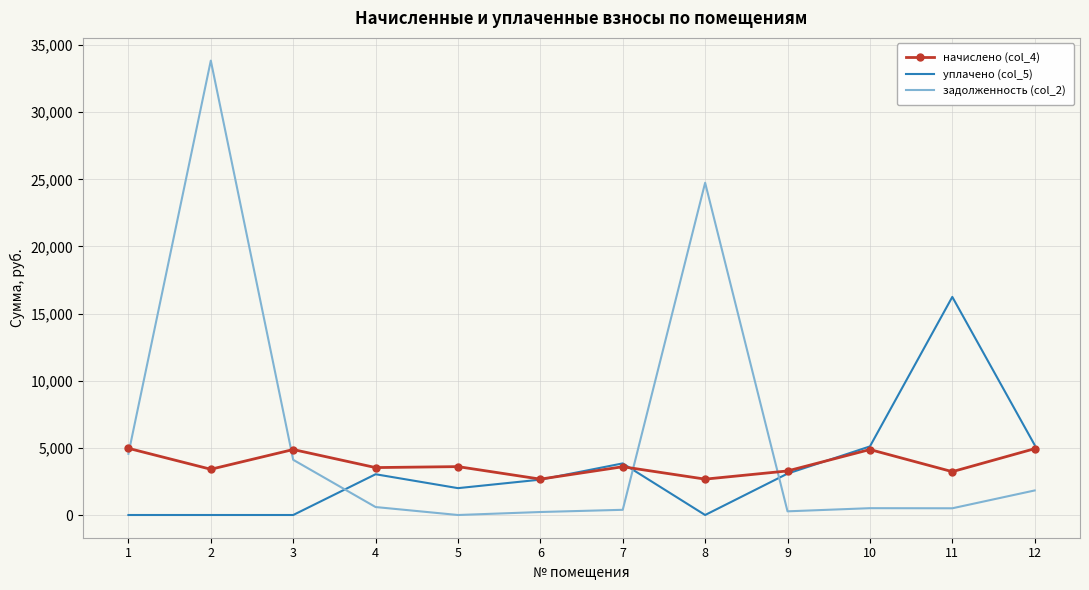

Rank the series by their maximum value, from highest to lowest.

задолженность (col_2), уплачено (col_5), начислено (col_4)